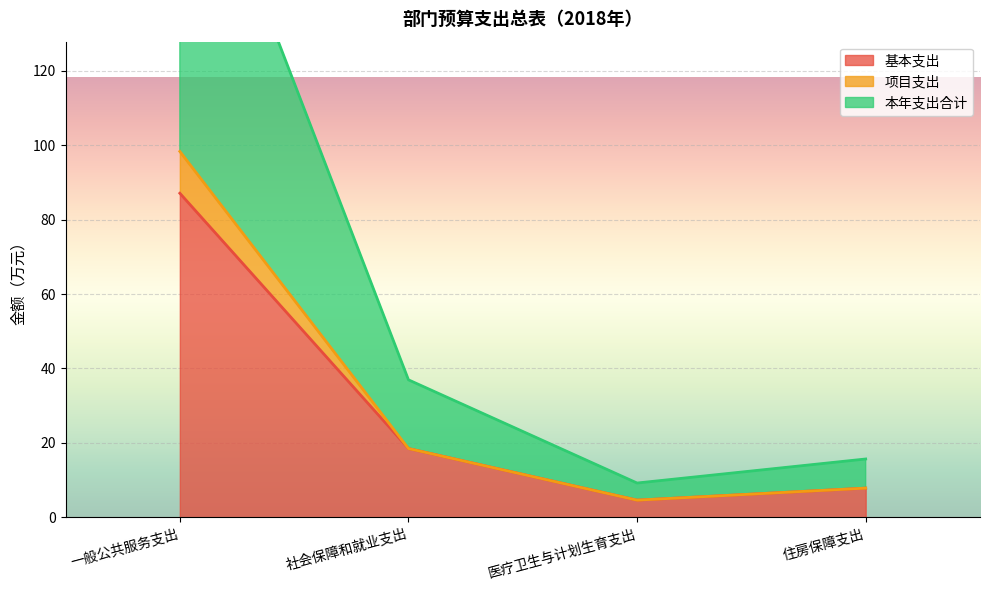

What is the total value across all series at 住房保障支出?

31.3